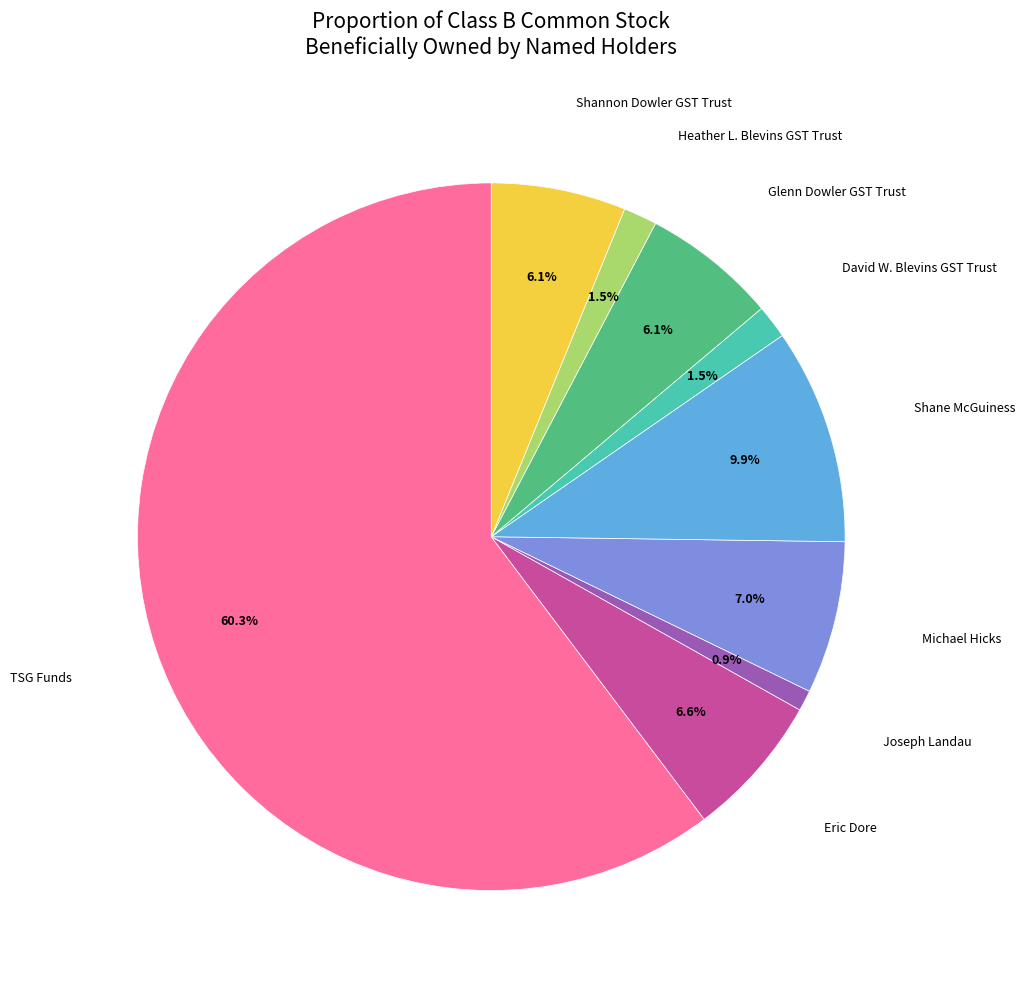

How many segments does this pie chart have?

9